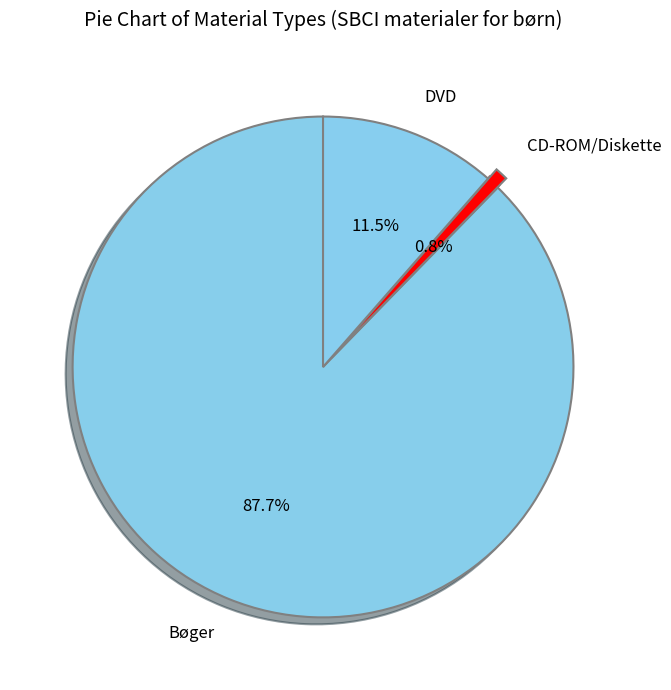

To the nearest percent, what is the difference between the Bøger and DVD slice percentages?

76%